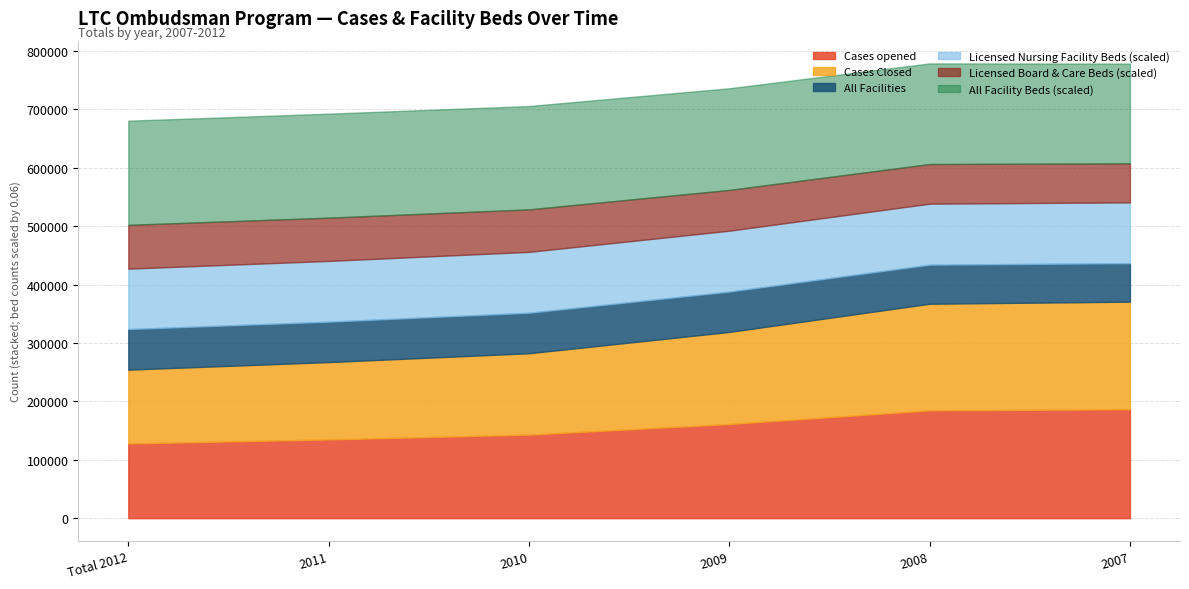

What is the minimum value shown in the chart?

65917